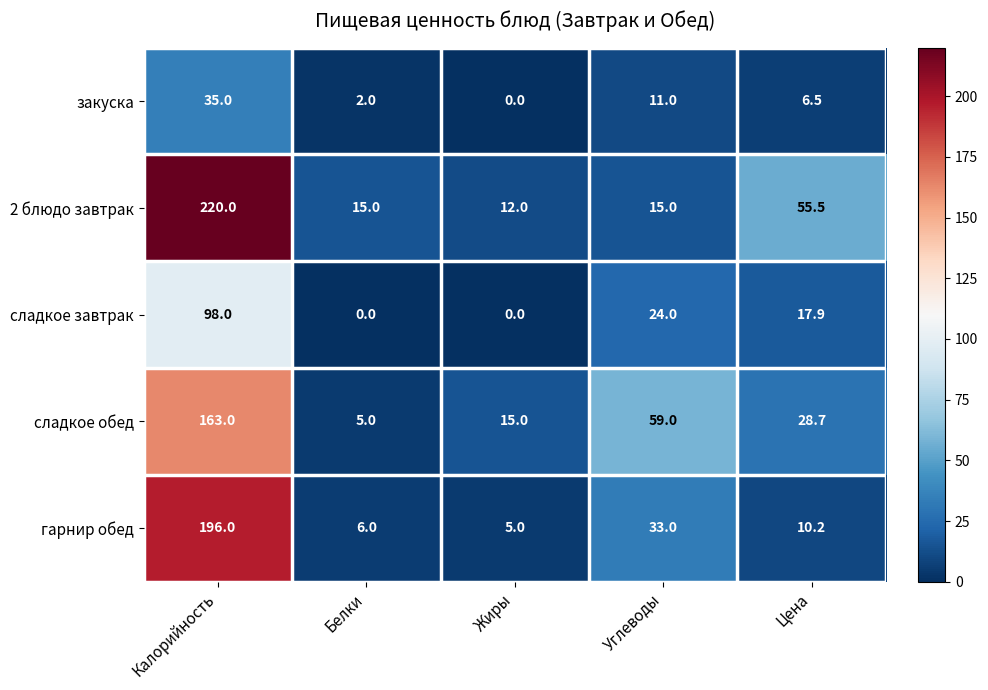

How many distinct data groups are displayed?

5